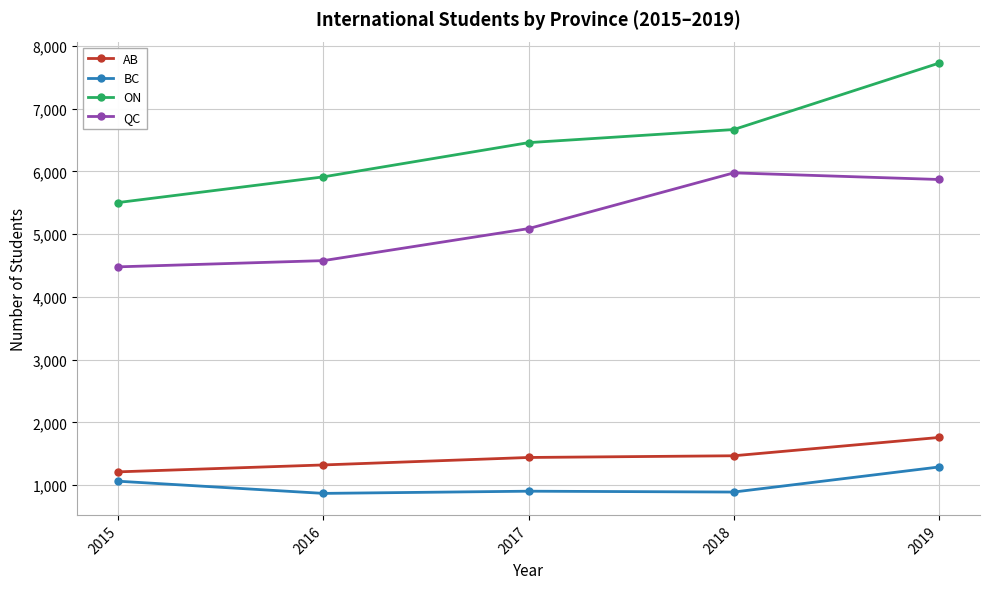

Does the chart display data point markers on the line(s)?

Yes